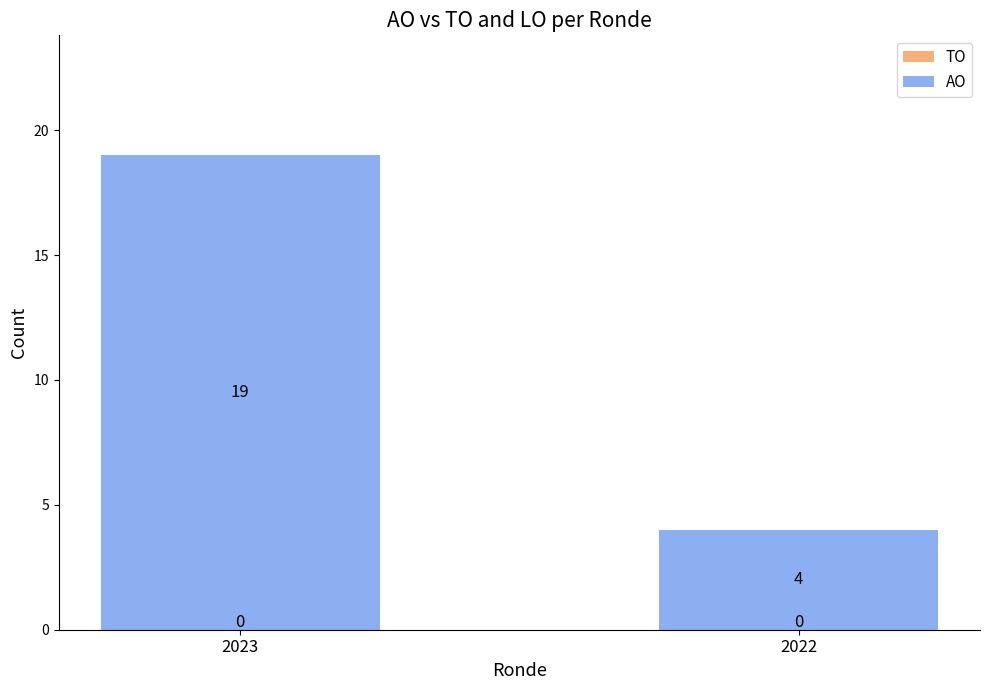

What is the sum of all values?

23